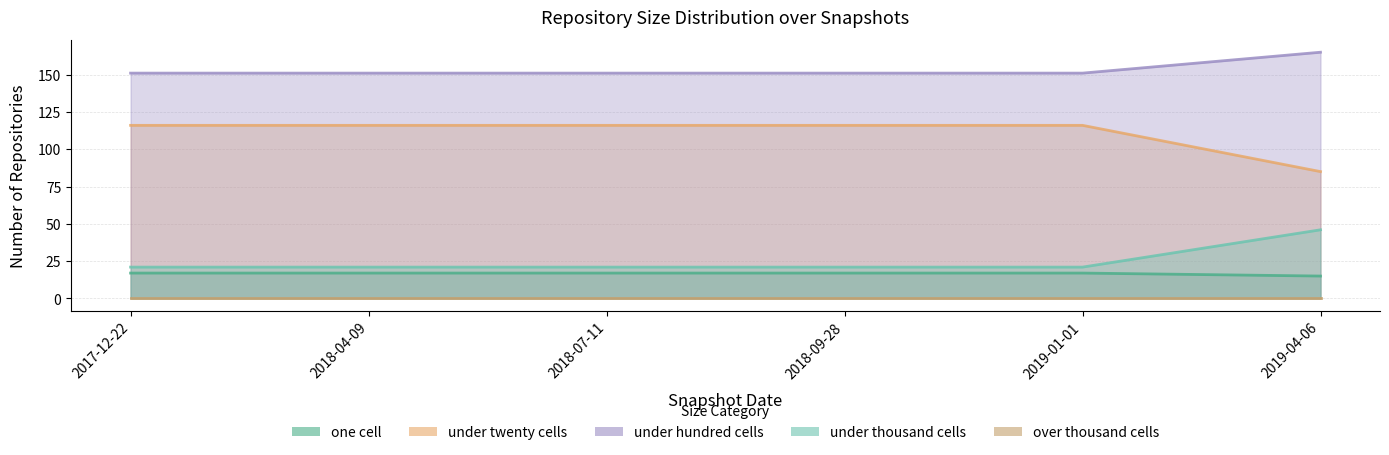

What is the average value of the one_cell series?

17